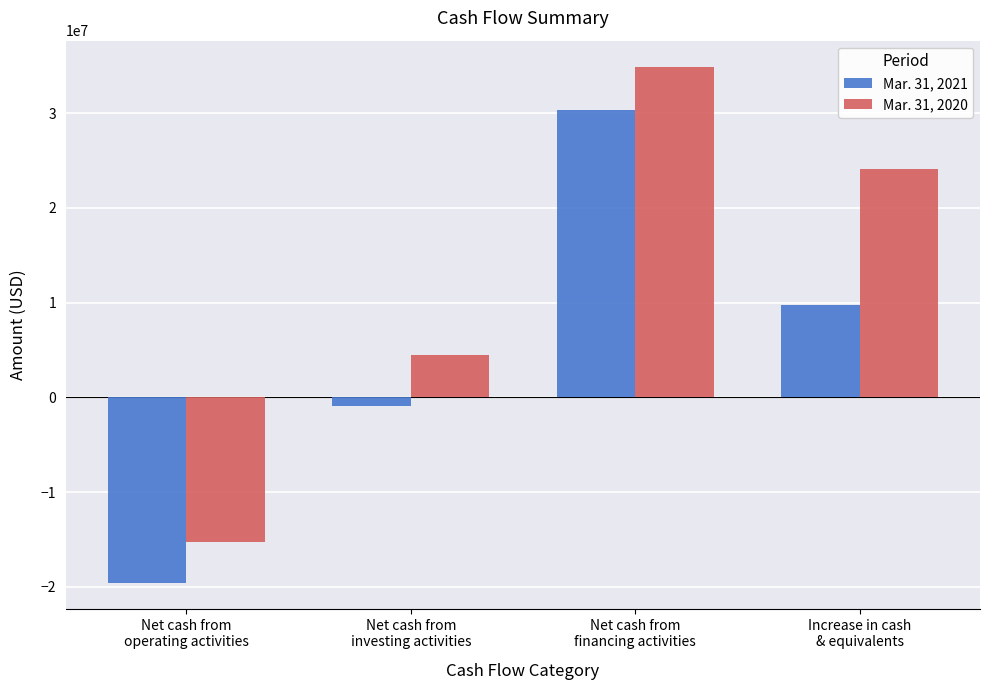

How many data points in Mar. 31, 2020 are less than 24107974?

2